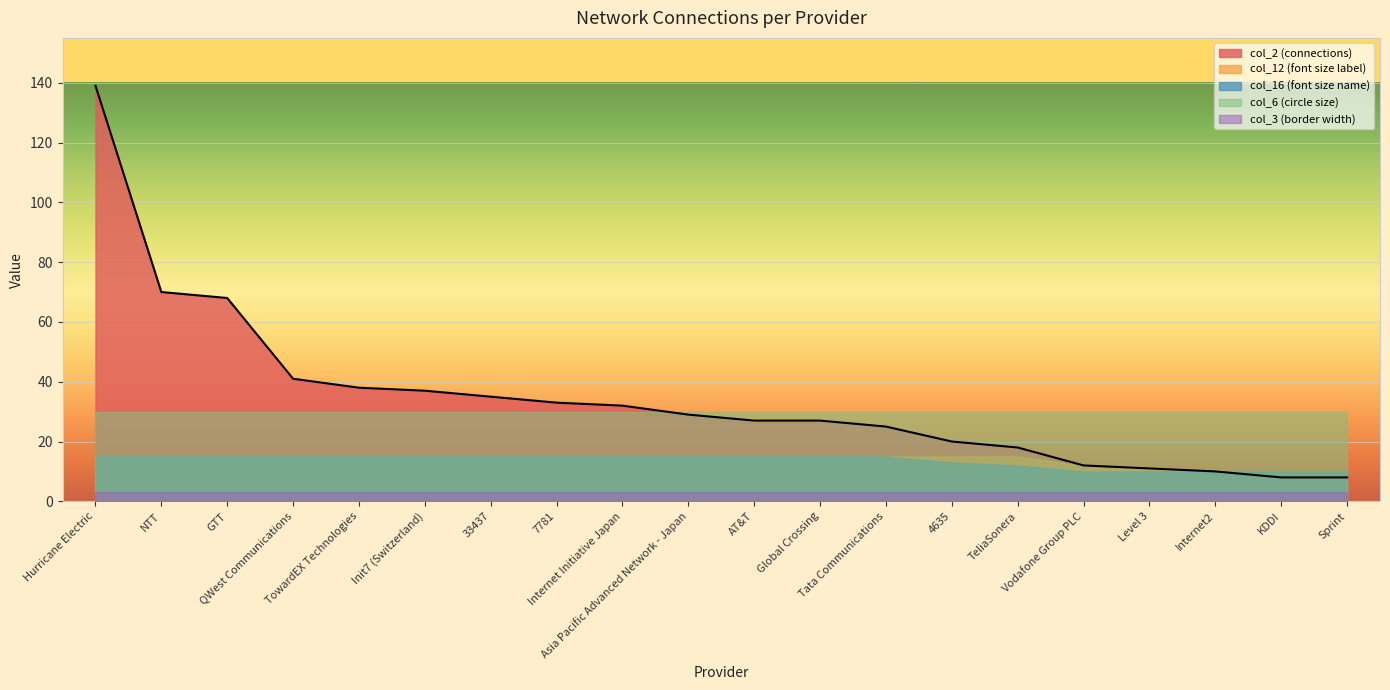

Which category has the lowest value in the col_12_values series?

Internet2